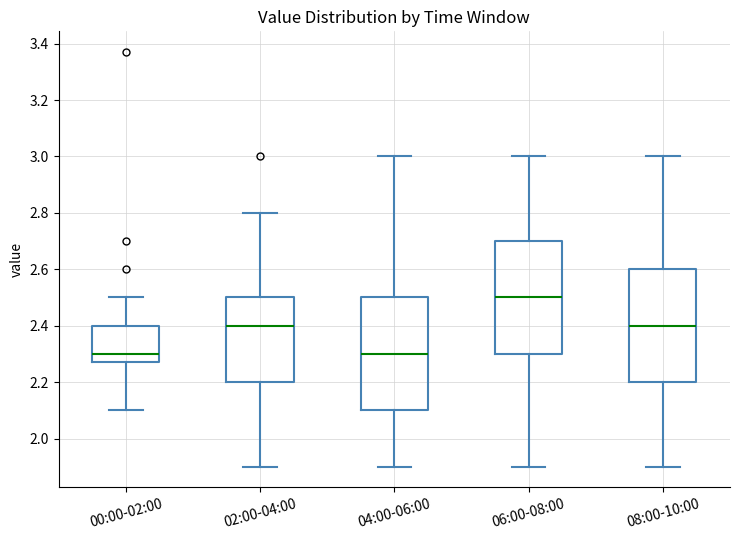

Where is the upper edge of the box for 08:00-10:00 on the y-axis? The values are not printed on the chart, so give them approximately, as read against the axis.

2.60